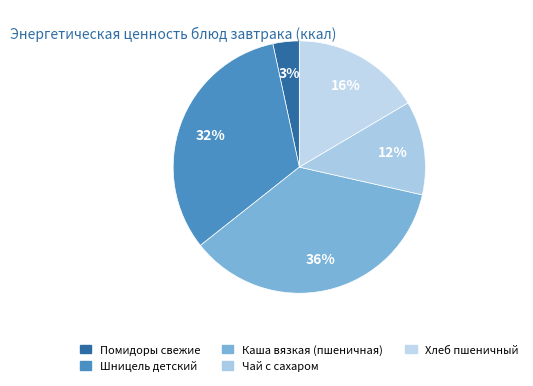

What percentage is NOT represented by Помидоры свежие?

96.6%